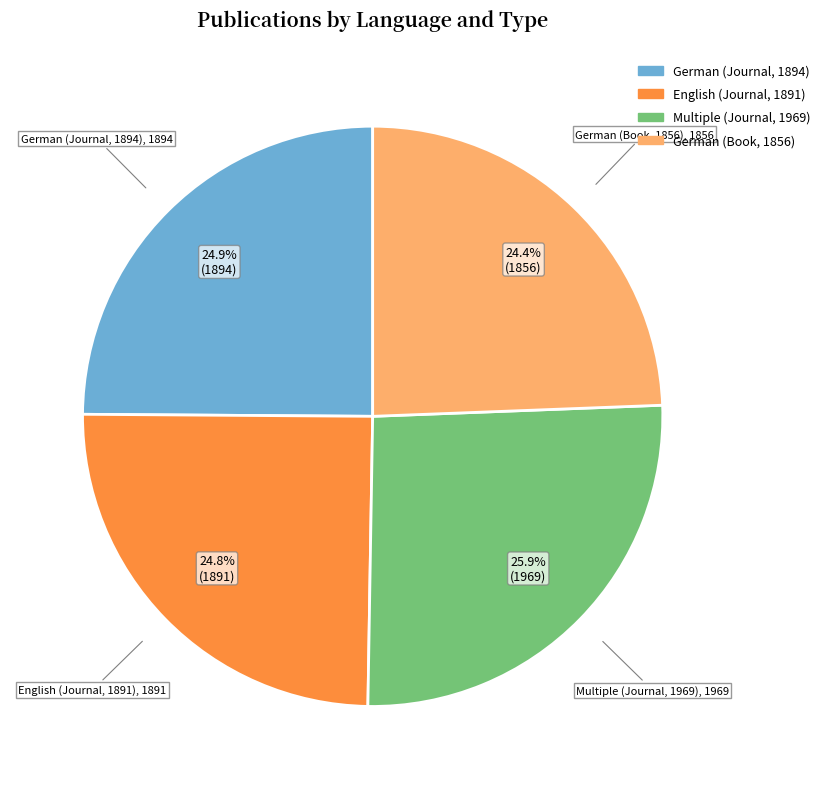

How many slices are in this pie chart?

4